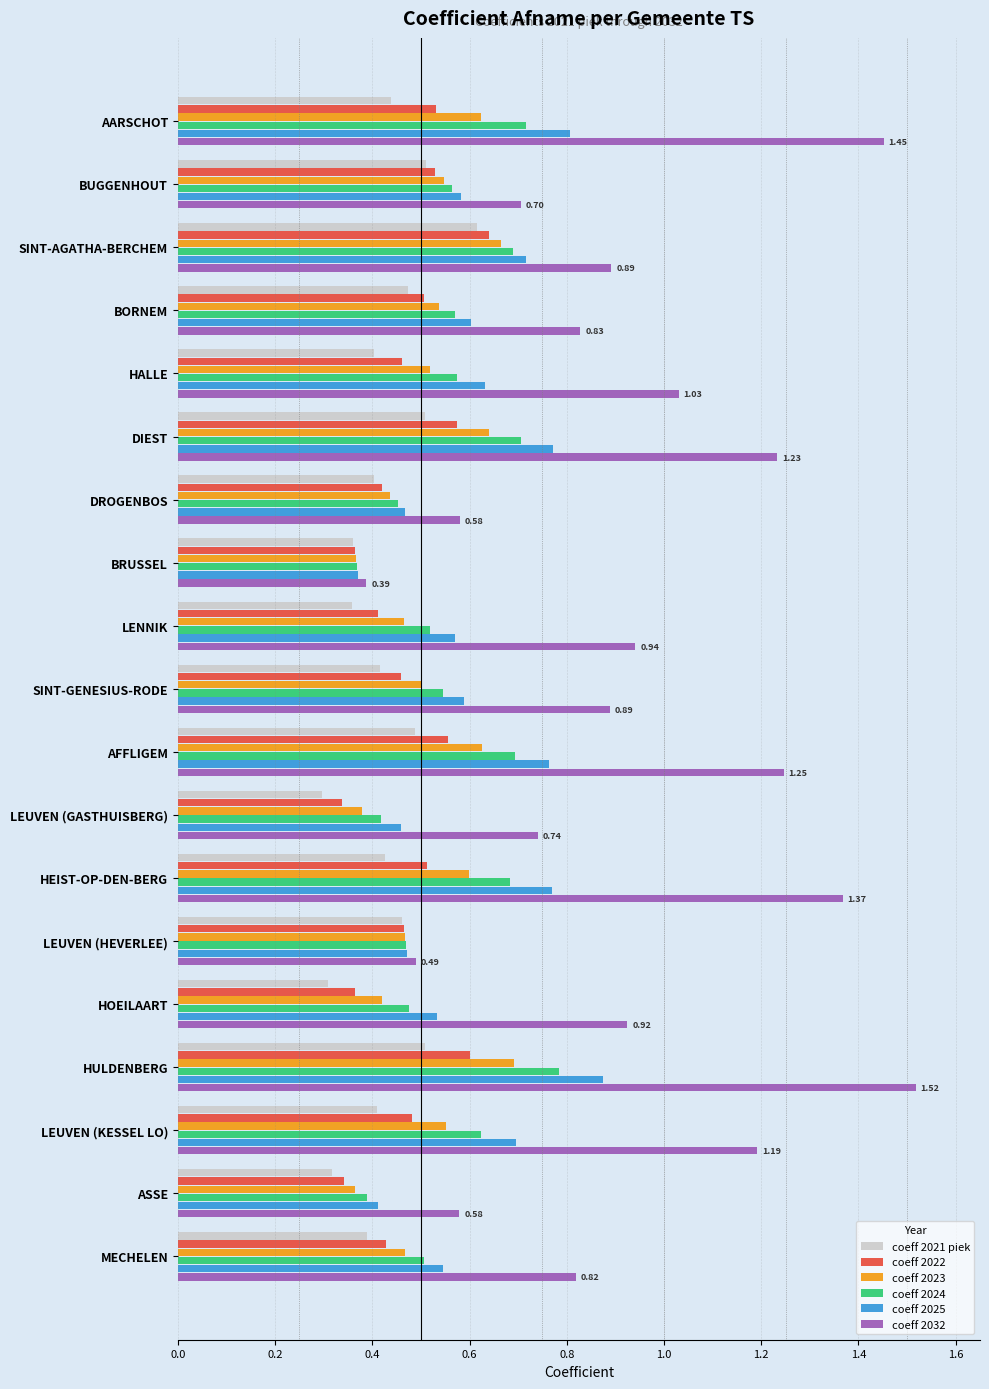

How many categories are shown in the chart?

19